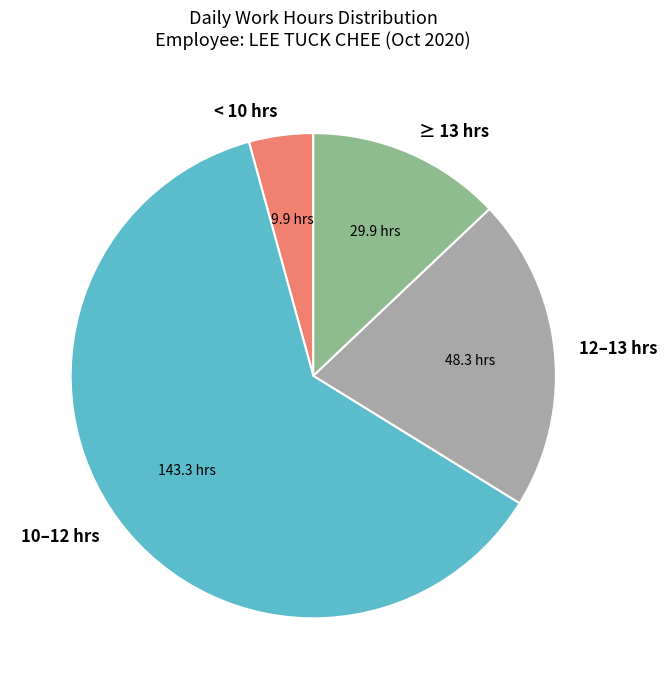

How many slices are in this pie chart?

4